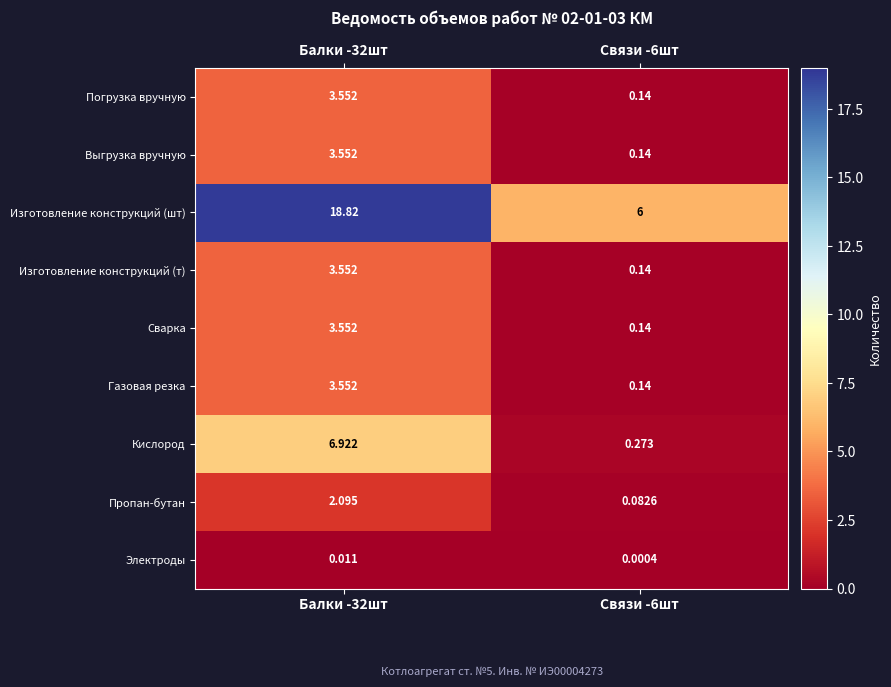

At which category is the sum across all series the highest?

Балки -32шт